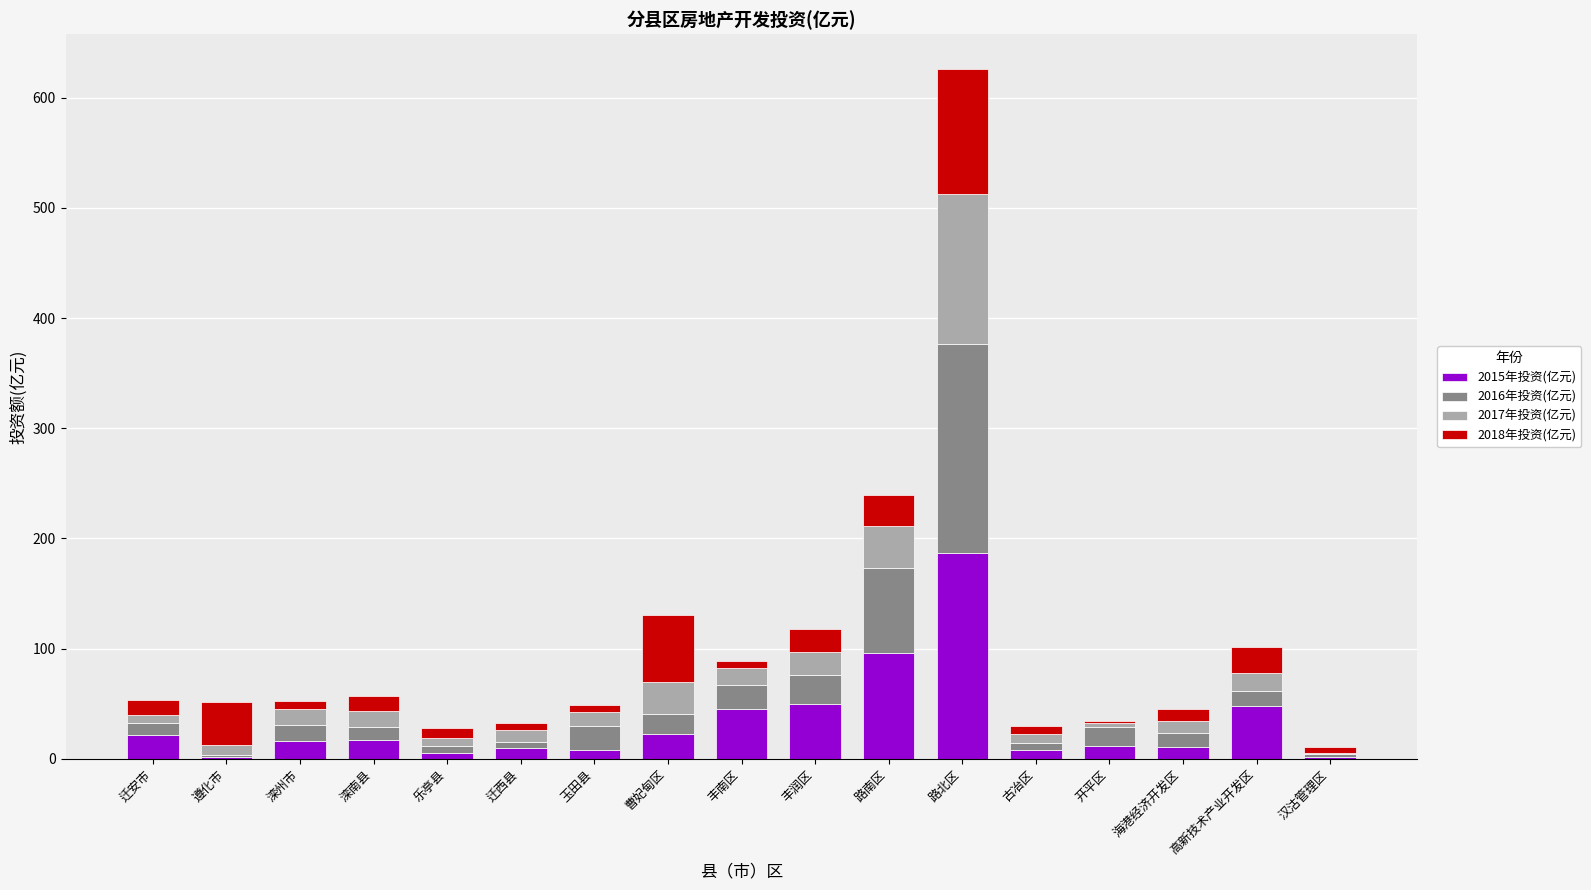

At which category is the sum across all series the highest?

路北区